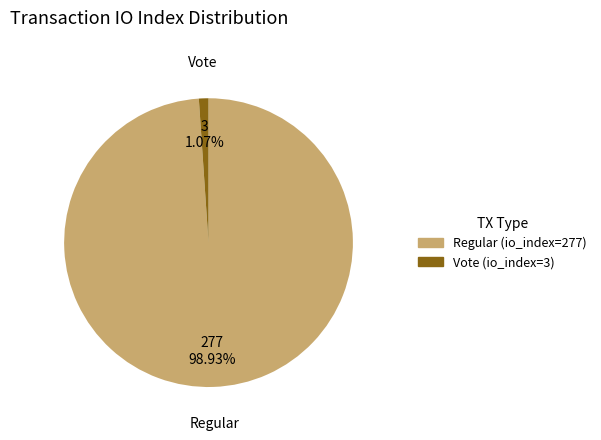

Count the number of slices in the pie.

2